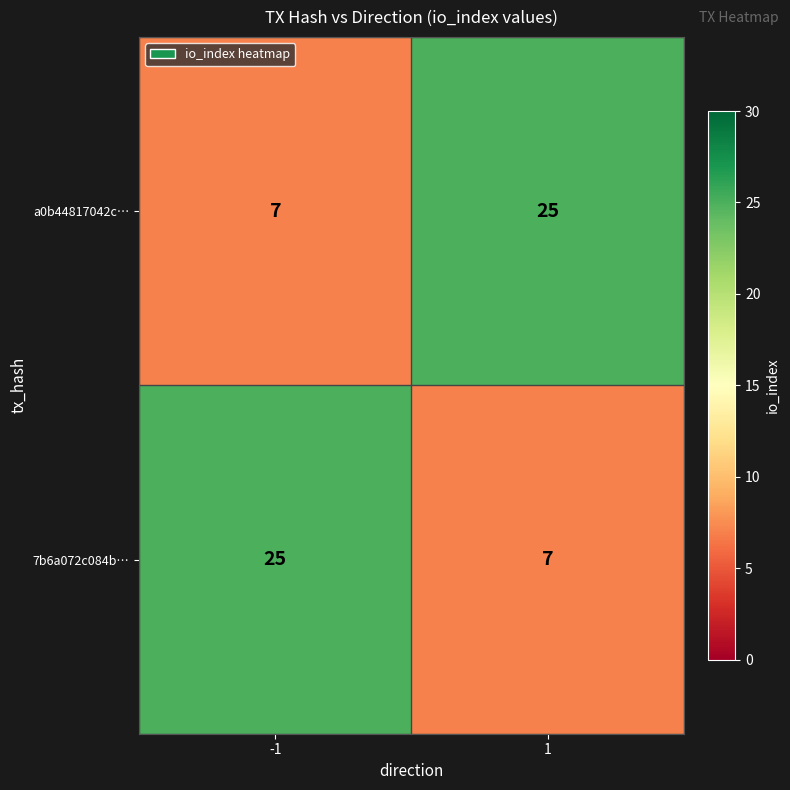

What is the difference between the highest and lowest values at 1?

18